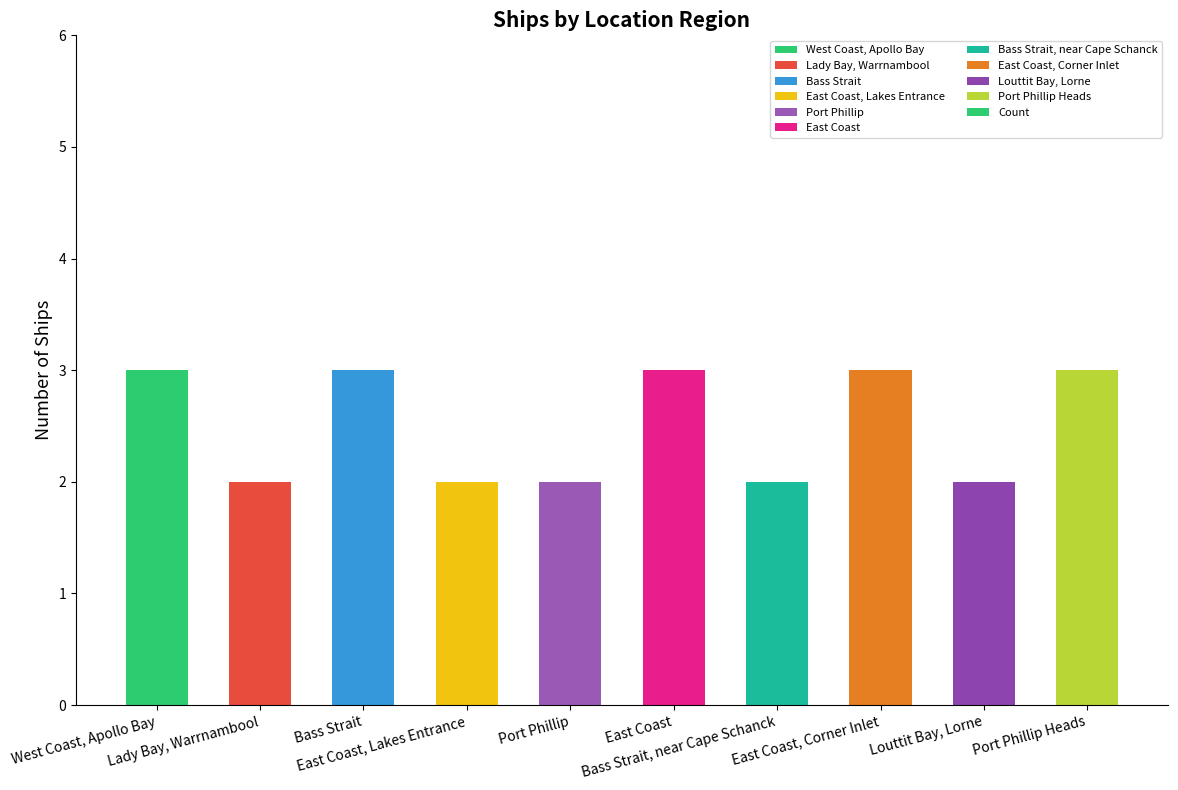

Between Port Phillip and Bass Strait, which is larger?

Bass Strait